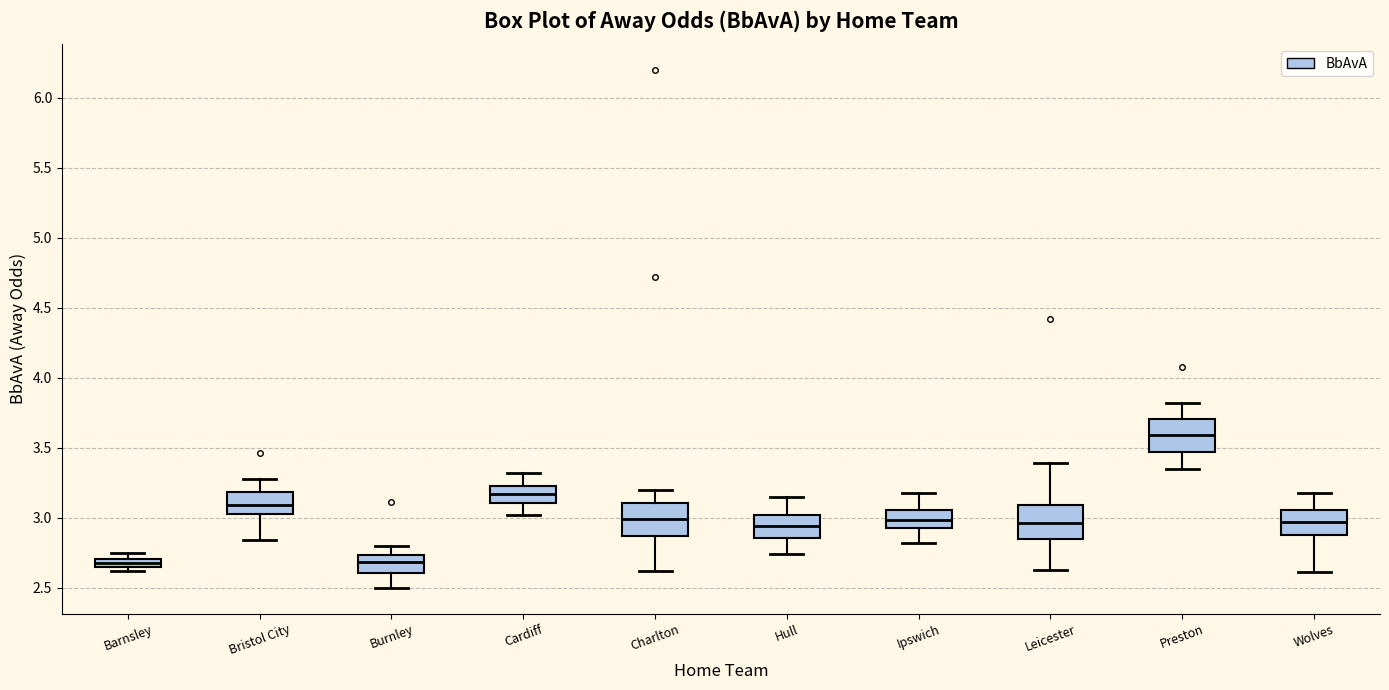

Where is the lower edge of the box for Charlton on the y-axis? The values are not printed on the chart, so give them approximately, as read against the axis.

2.85